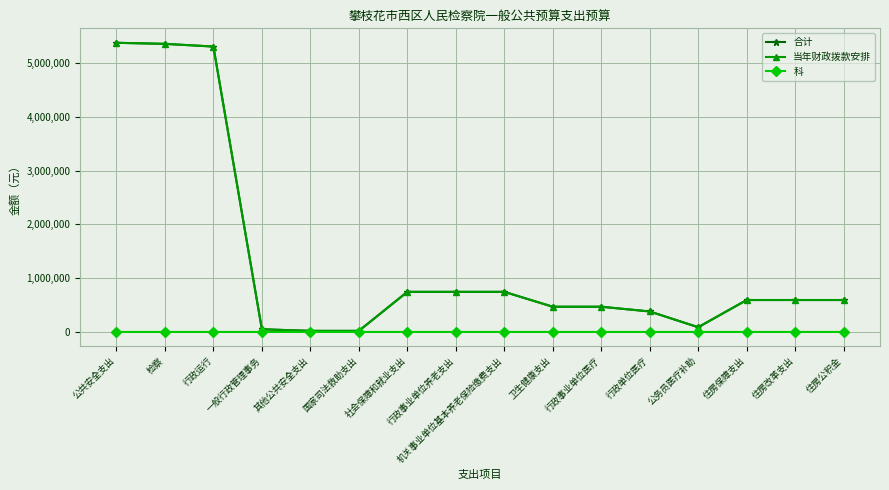

How many lines are shown in the chart?

3